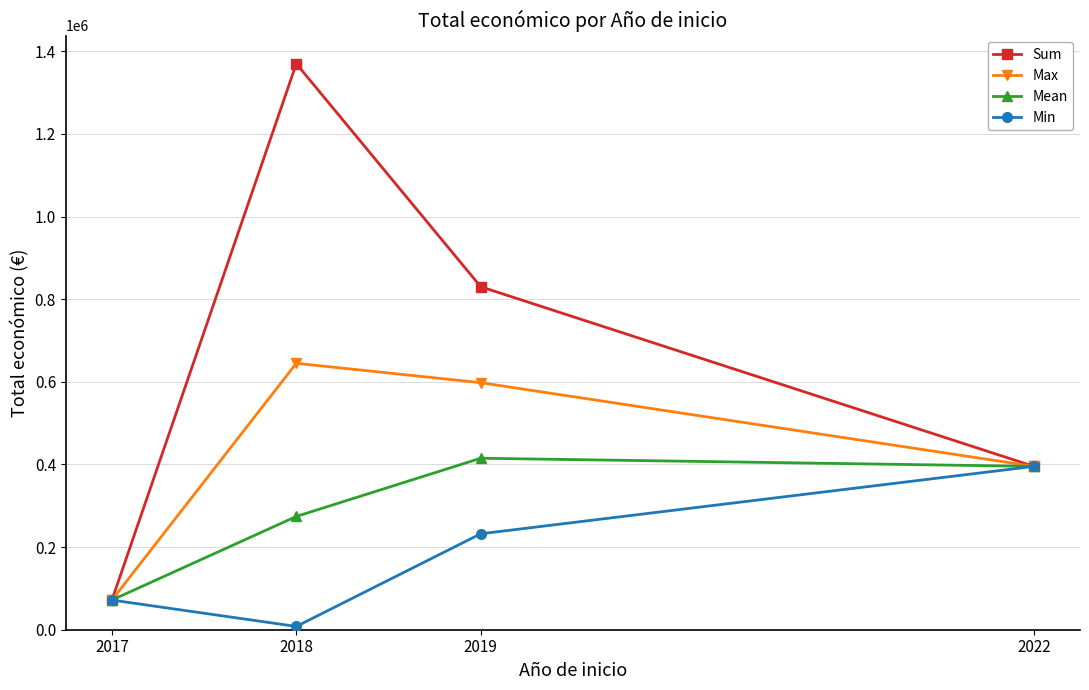

What is the value of the Mean point at the 1st from the left?

71800.0